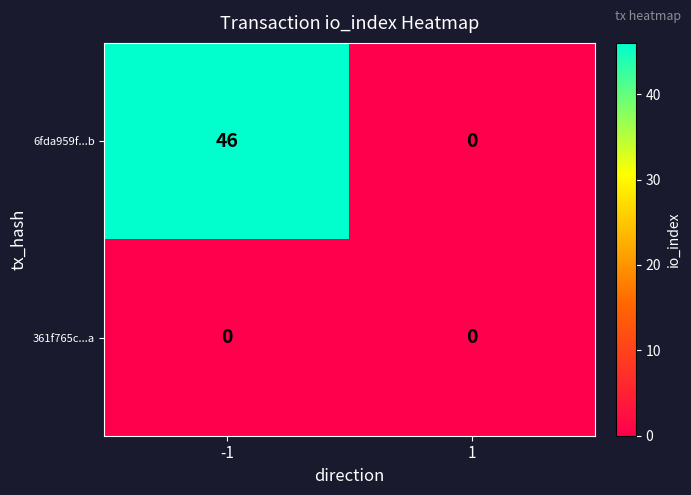

Reading left to right, what are all the values shown in this chart?

6fda959f...b: 46	0
361f765c...a: 0	0